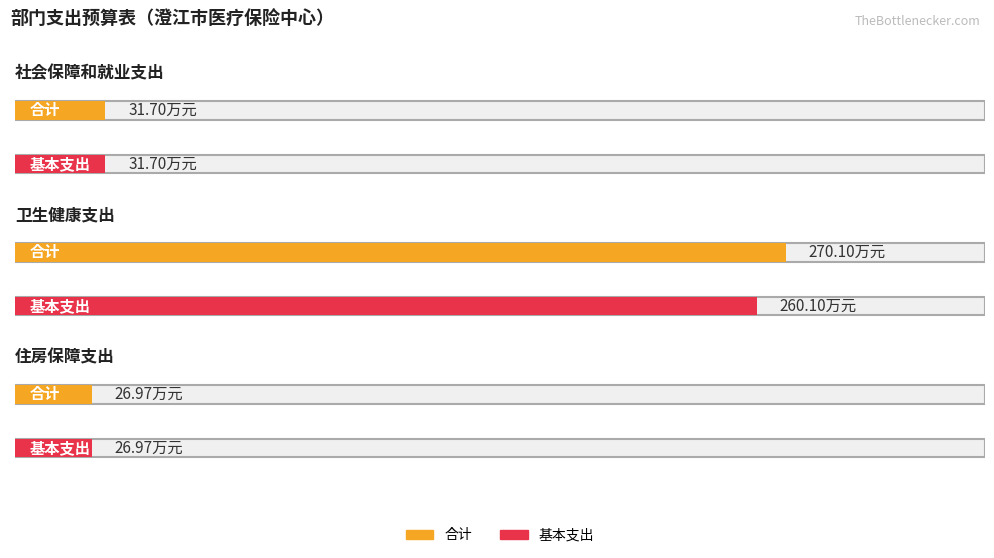

Does the chart contain any negative values?

No